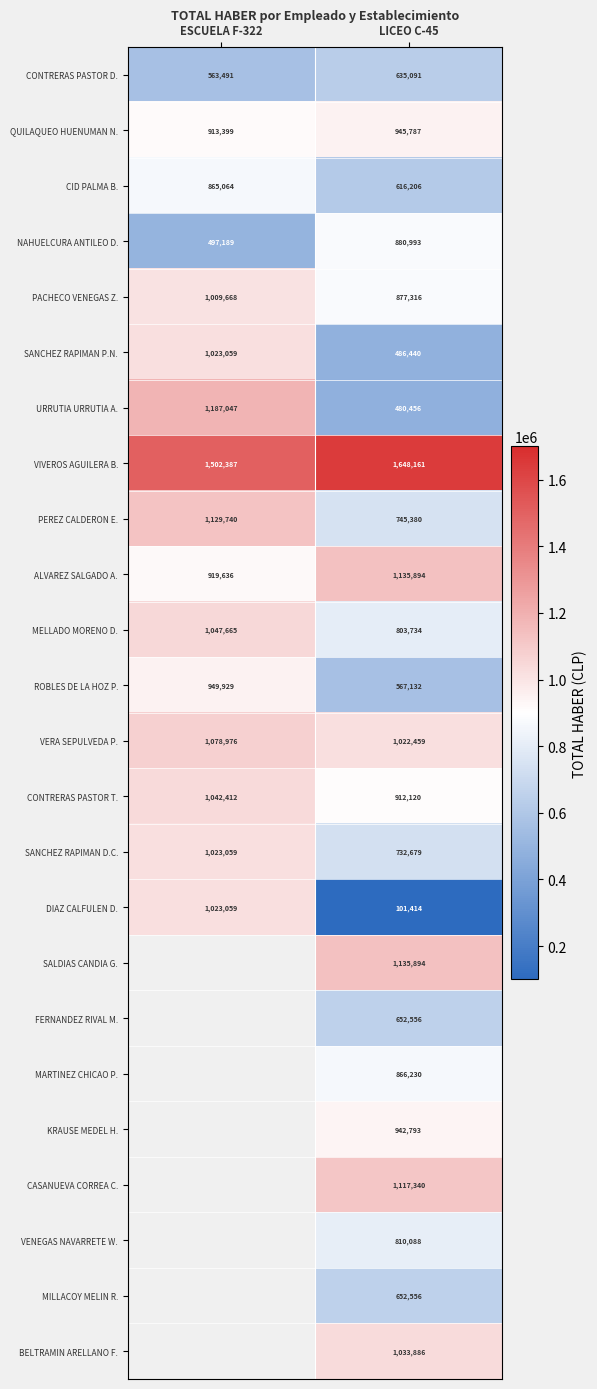

List the labels in order of PEREZ CALDERON E. value, largest first.

ESCUELA F-322, LICEO C-45